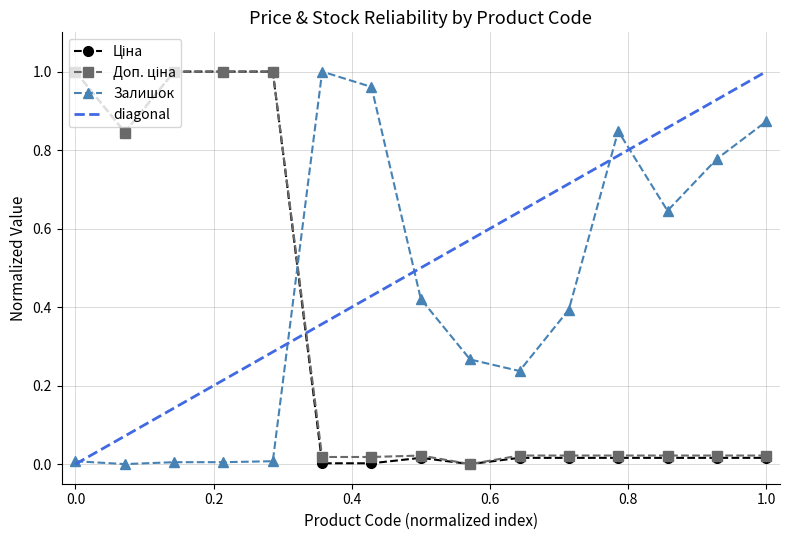

The Залишок series shows 0.0 at 0.0. True or false?

True